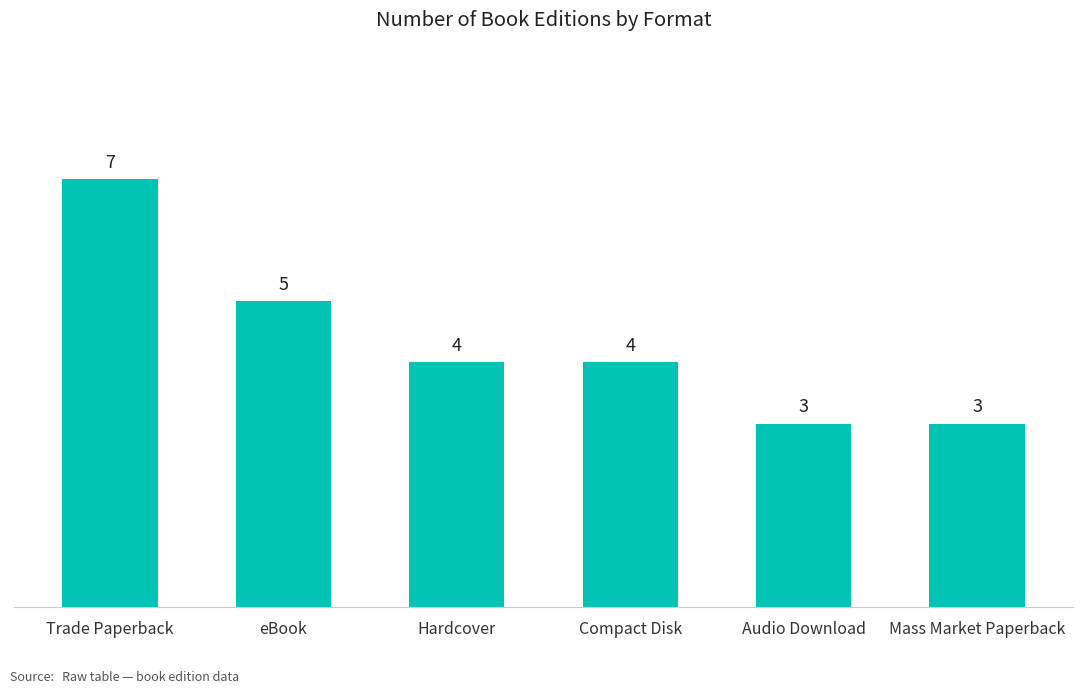

What is the label of the 4th bar from the left?

Compact Disk